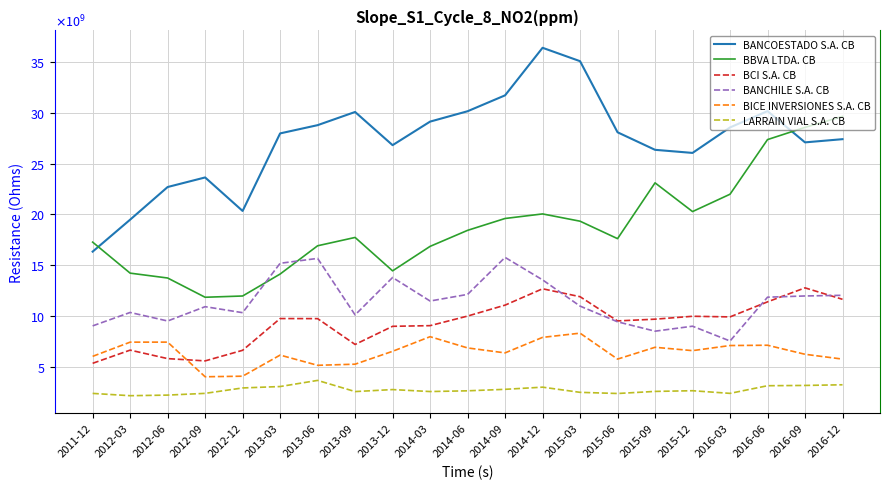

Which series has the widest spread of values?

BANCOESTADO S.A. CB